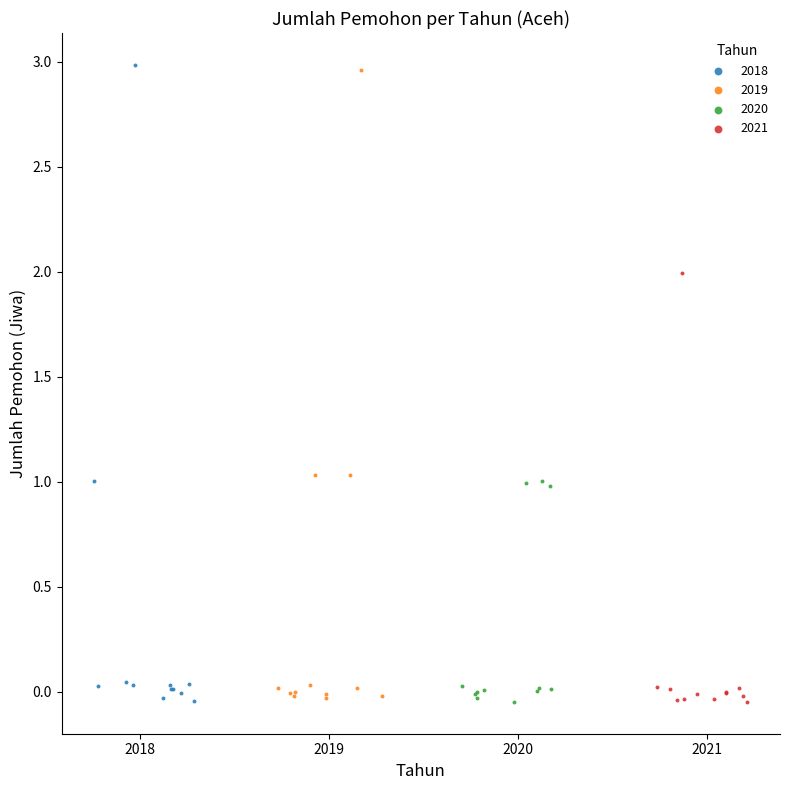

What are all the series names shown in the legend?

2018, 2019, 2020, 2021